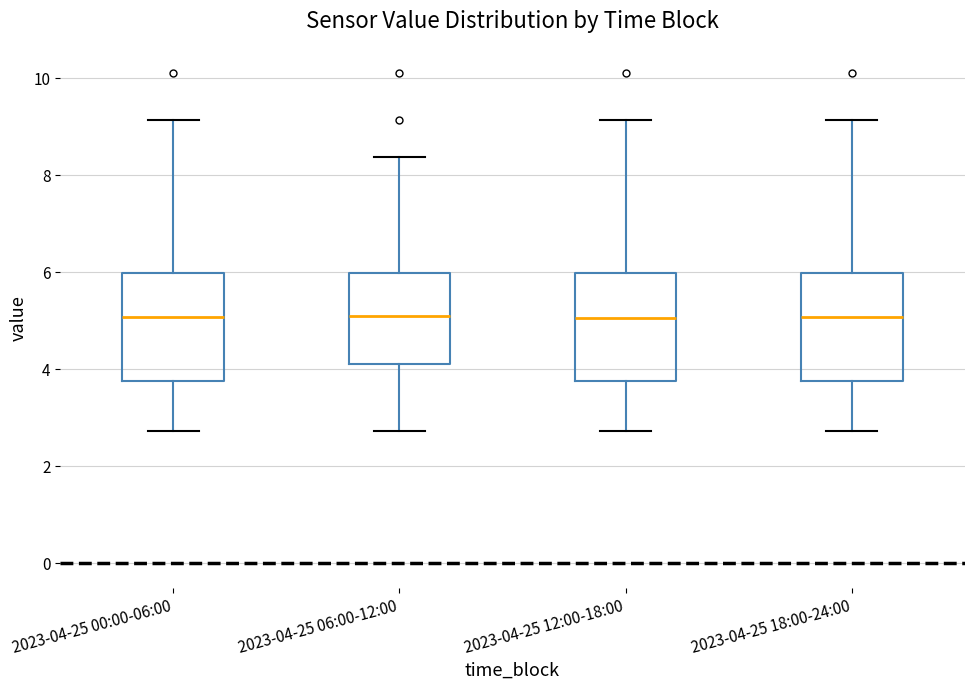

Reading left to right, read every box against the y-axis: the position of its median line, the range the box covers, and the ends of its whiskers. The values are not printed on the chart, so give them approximately, as read against the axis.

2023-04-25 00:00-06:00: median 5.0, box 3.8 to 6.0, whiskers 2.8 to 9.2
2023-04-25 06:00-12:00: median 5.2, box 4.2 to 6.0, whiskers 2.8 to 8.4
2023-04-25 12:00-18:00: median 5.0, box 3.8 to 6.0, whiskers 2.8 to 9.2
2023-04-25 18:00-24:00: median 5.0, box 3.8 to 6.0, whiskers 2.8 to 9.2